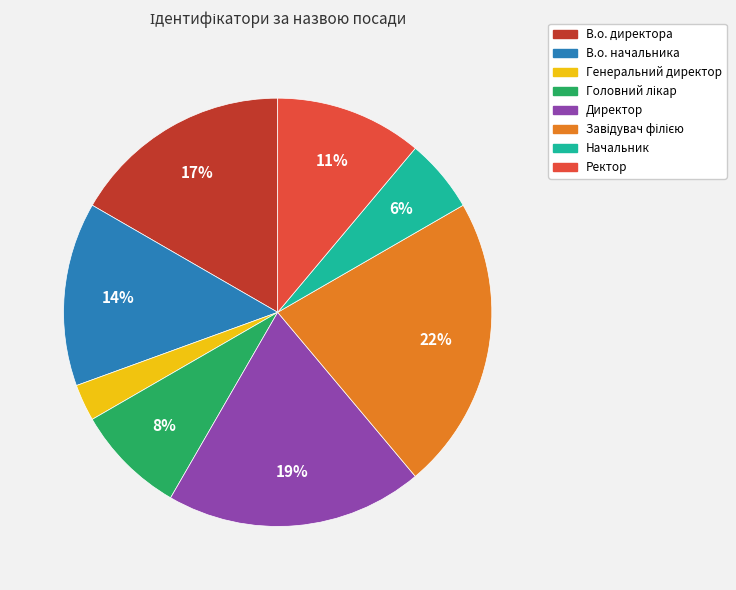

Which category has the smallest portion of the pie?

Генеральний директор